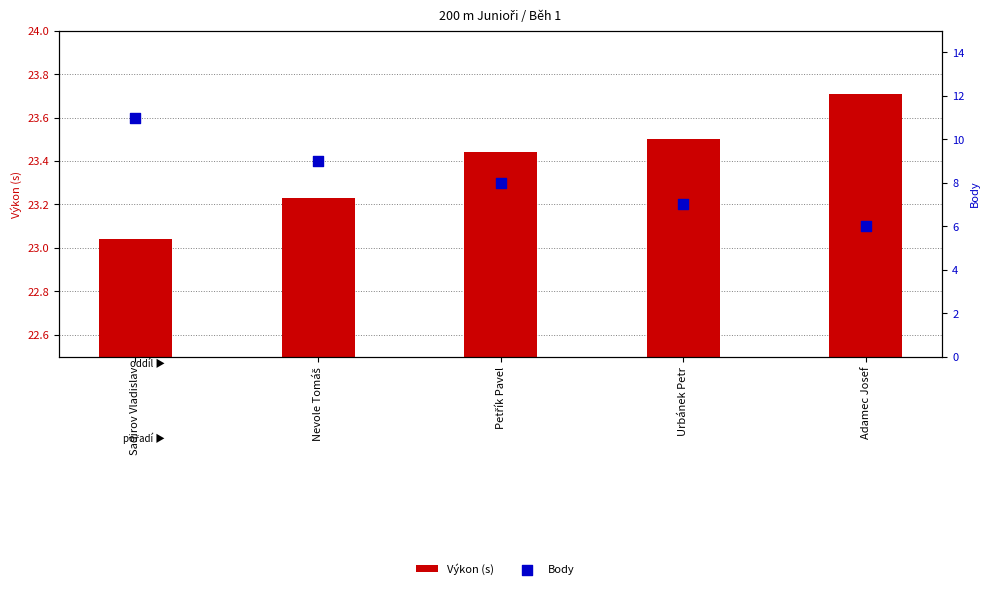

At which category is the sum across all series the highest?

Sadirov Vladislav